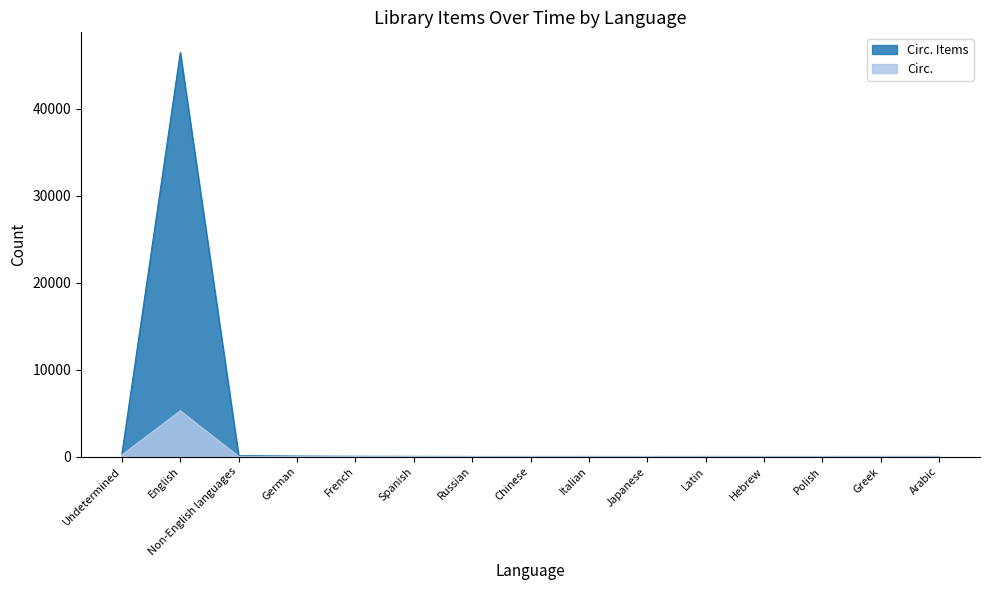

At which category does the chart reach its minimum across all series?

Russian